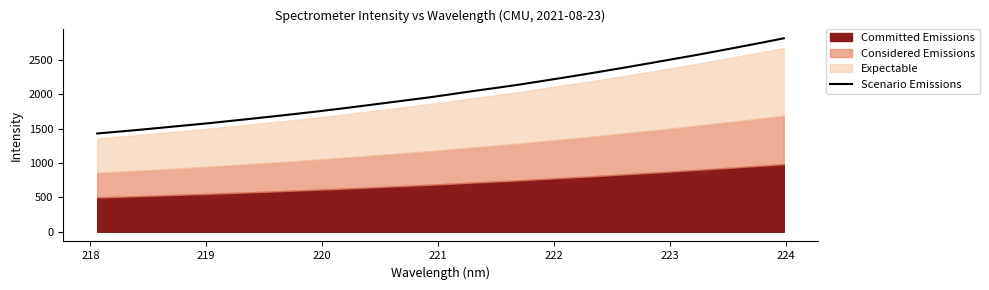

How many values exceed 2003?

16